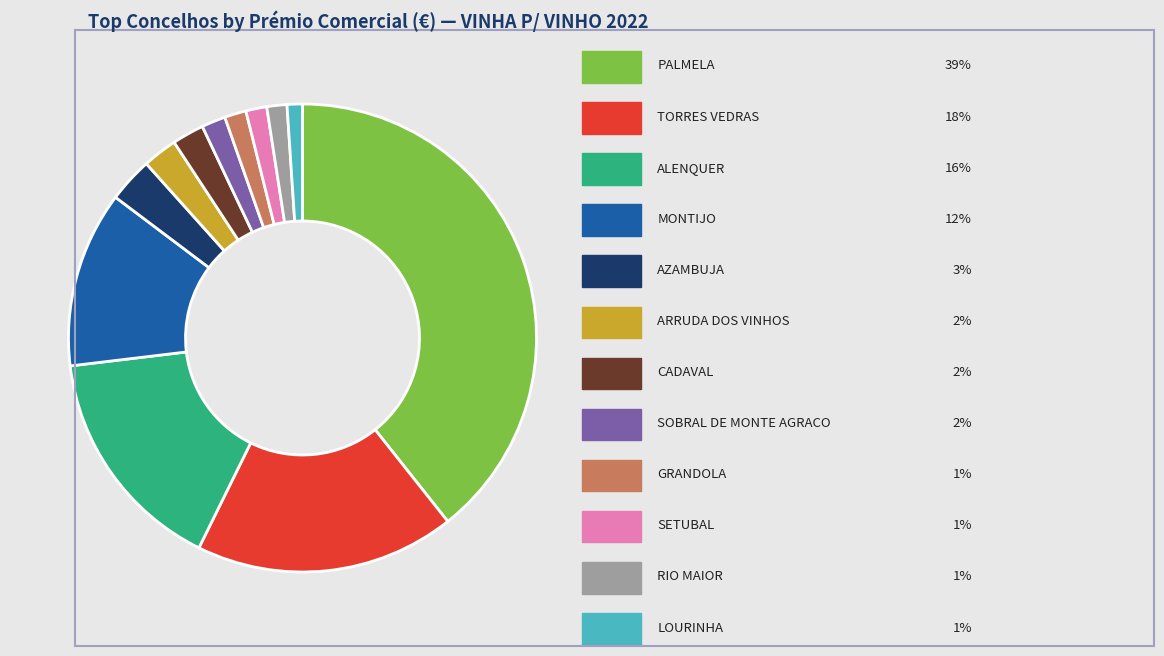

Does any single category account for the majority?

No